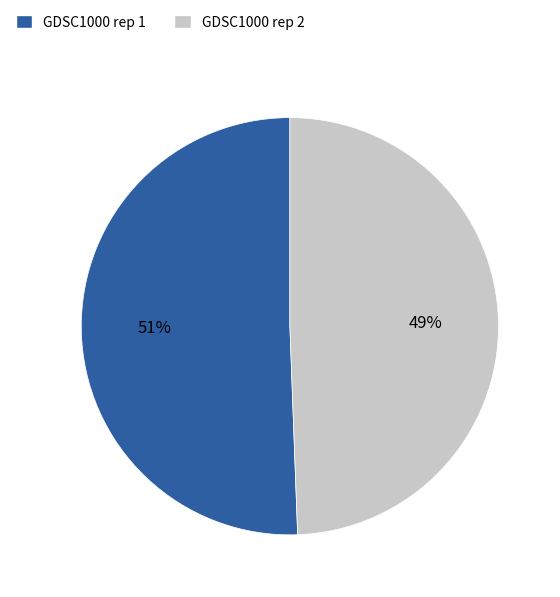

Is it true that GDSC1000 rep 1 is 51% of the pie?

True